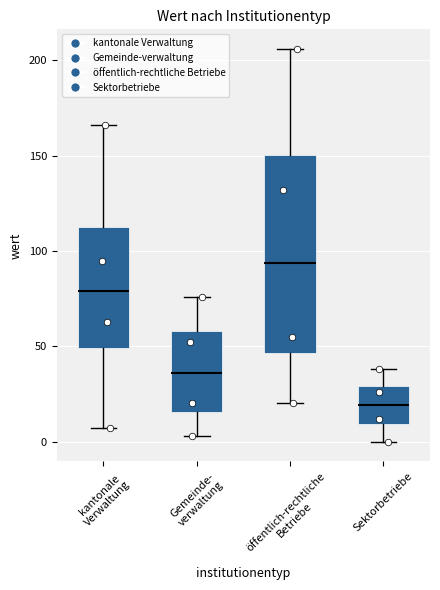

Where does the median line of the box for Gemeinde- verwaltung sit on the y-axis? The values are not printed on the chart, so give them approximately, as read against the axis.

35